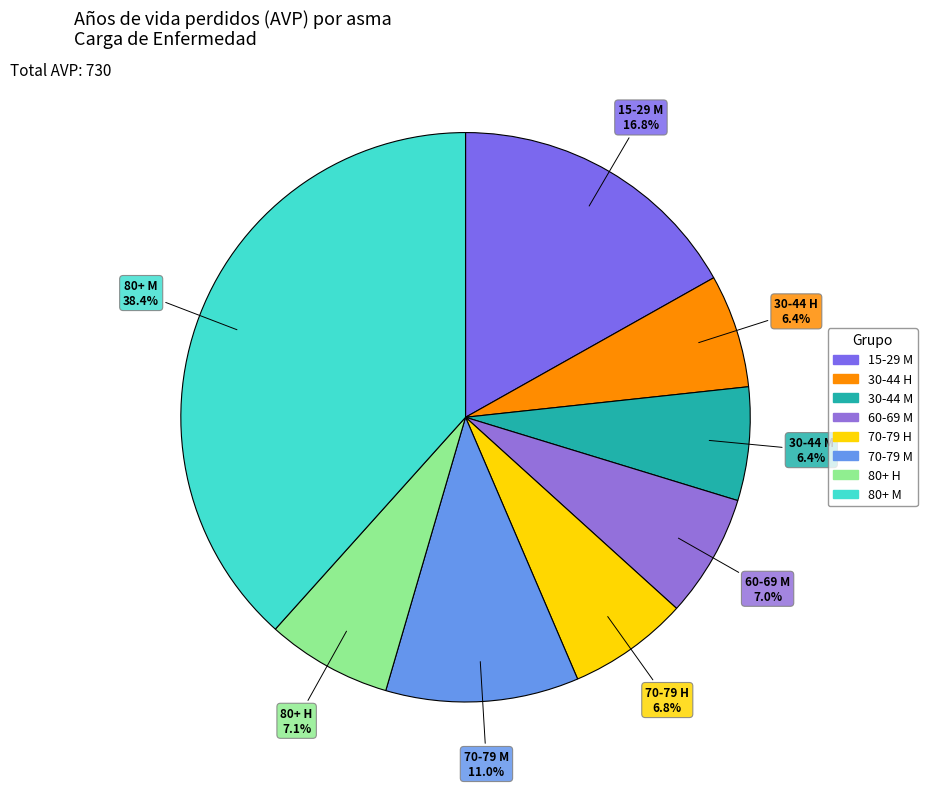

Which has a higher value, 30-44 M or 60-69 M?

60-69 M